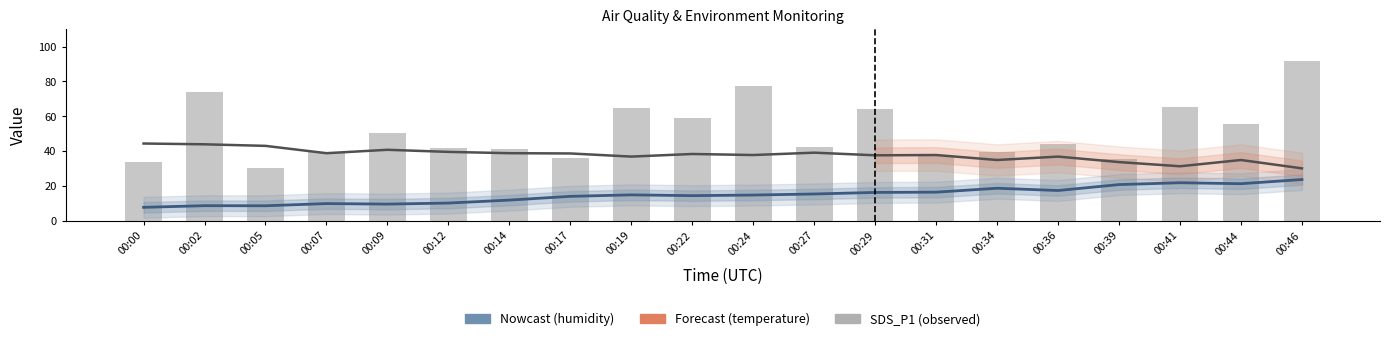

What is the value of the Forecast (BME280_temp) bar at the 18th from the left?

31.3